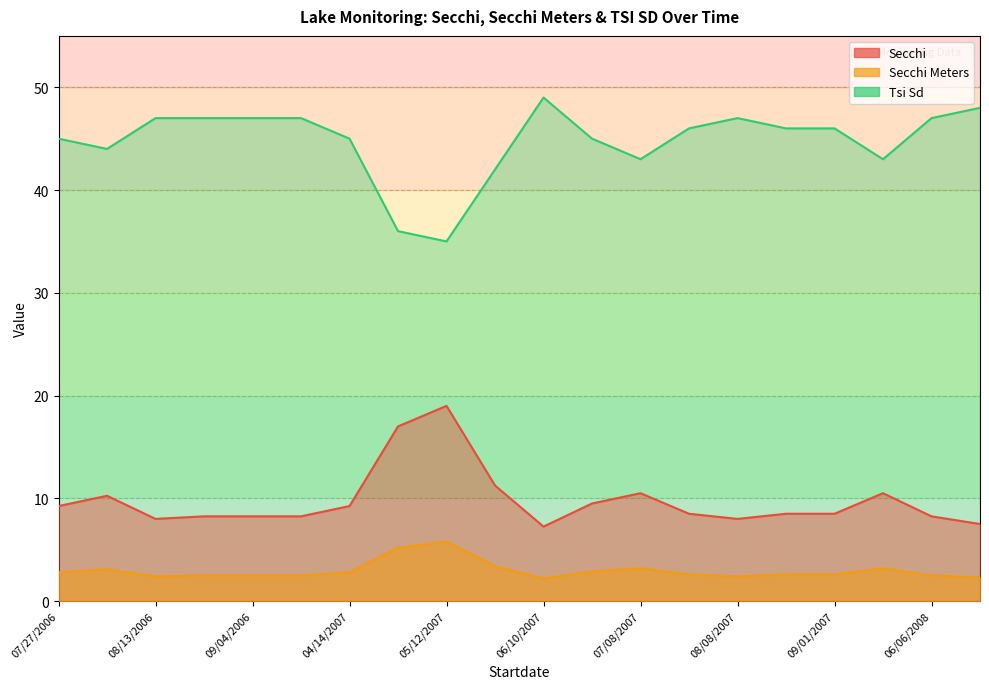

At which label is Tsi Sd closest to 42?

05/27/2007